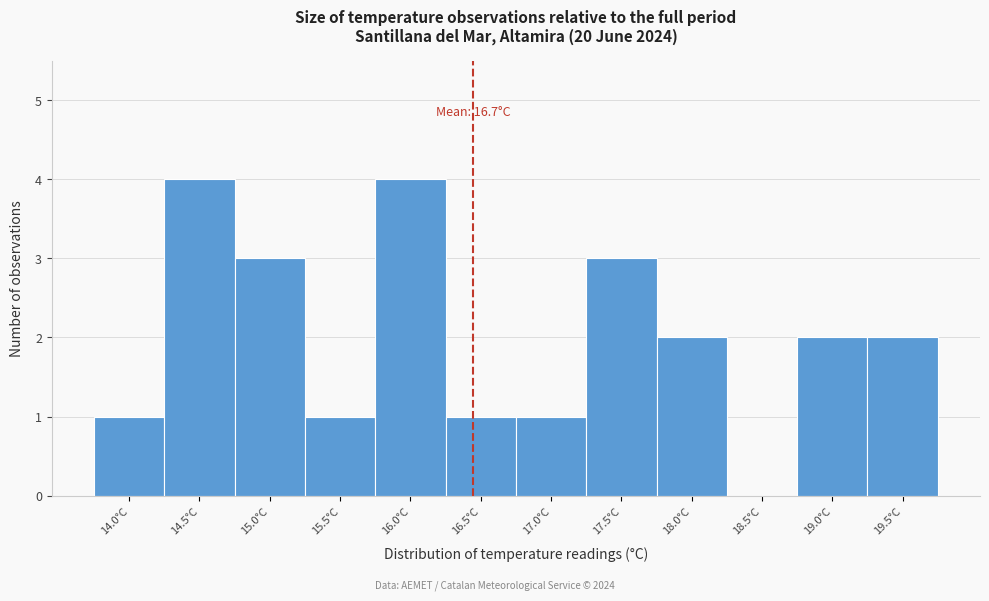

Reading left to right, list all the values displayed in this chart.

14.0°C=1	14.5°C=4	15.0°C=3	15.5°C=1	16.0°C=4	16.5°C=1	17.0°C=1	17.5°C=3	18.0°C=2	18.5°C=0	19.0°C=2	19.5°C=2